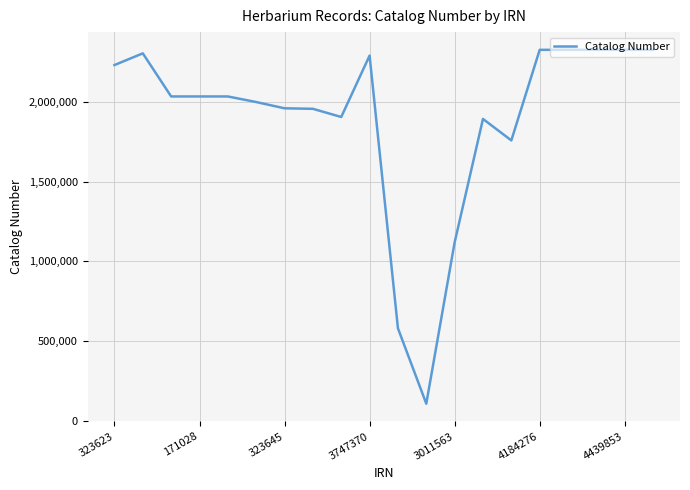

What is the difference between the maximum and minimum values?

2223180